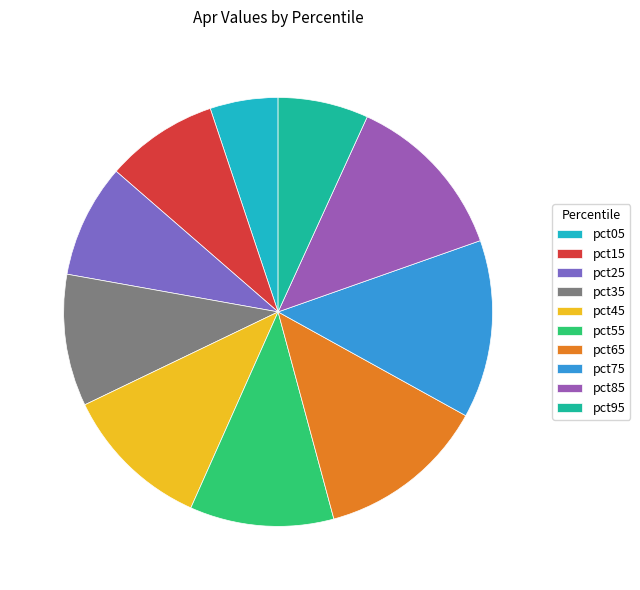

What percentage is the pct45 slice, to the nearest percent?

11%